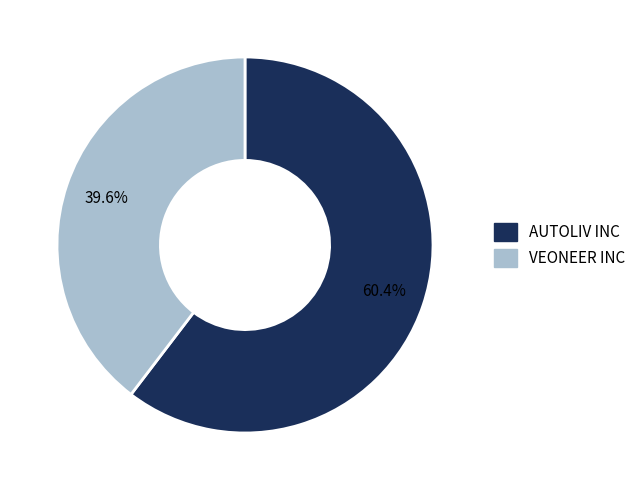

Is it true that VEONEER INC is 31% of the pie?

False